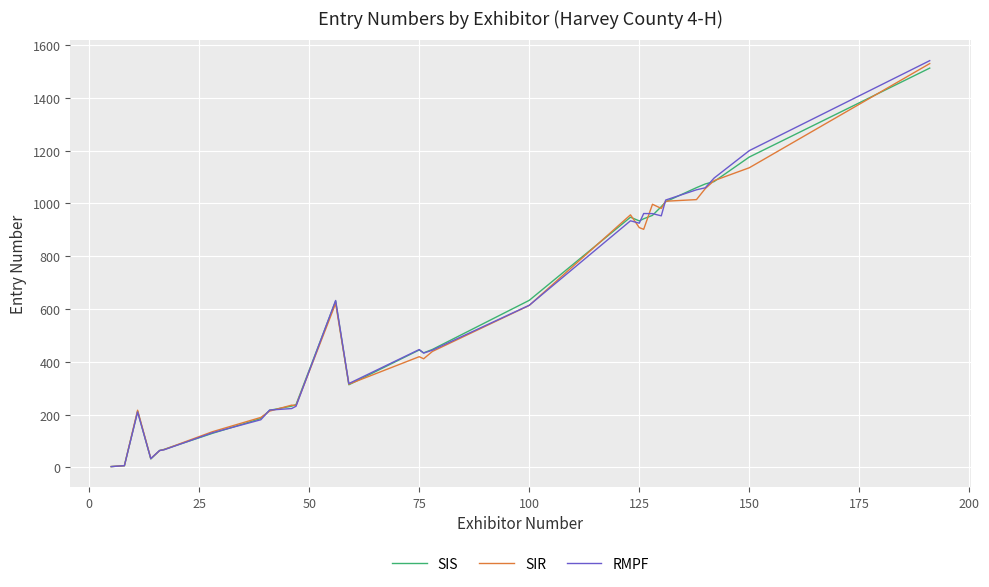

Which series has the largest range (max minus min)?

RMPF